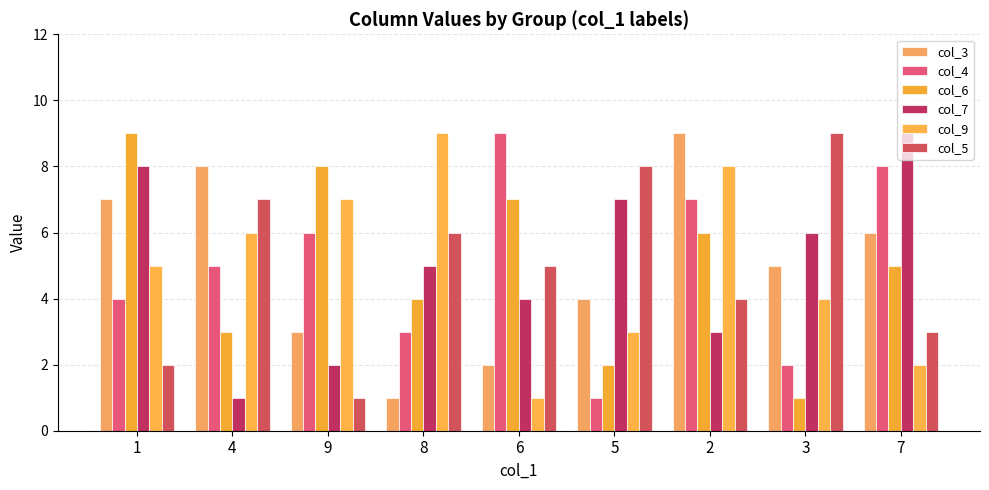

At which label does col_5 first exceed 5?

4